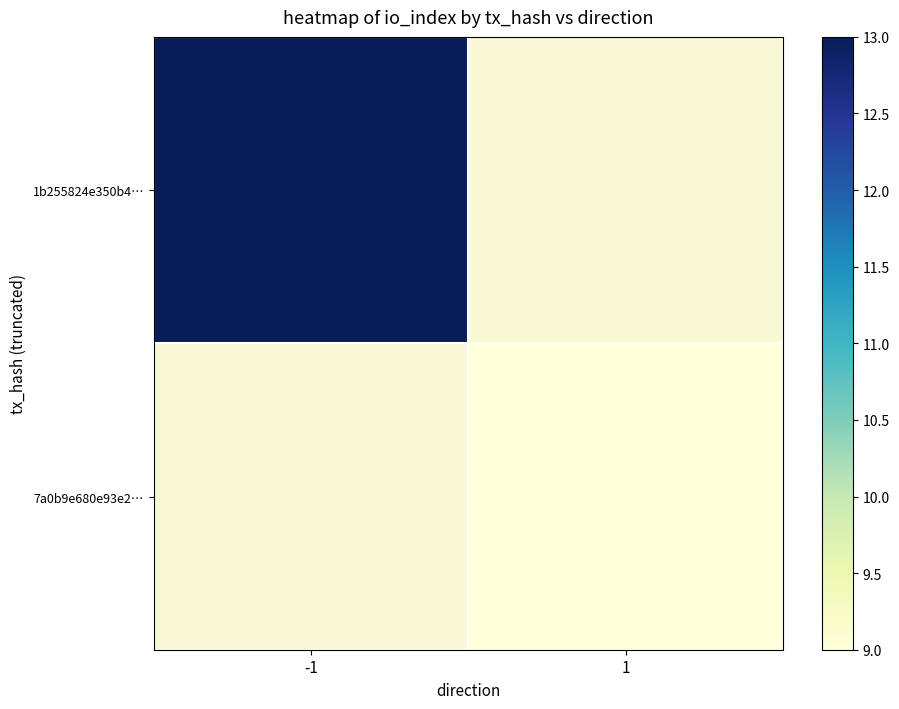

List the series in order of their peak value, highest first.

1b255824e350b4…, 7a0b9e680e93e2…